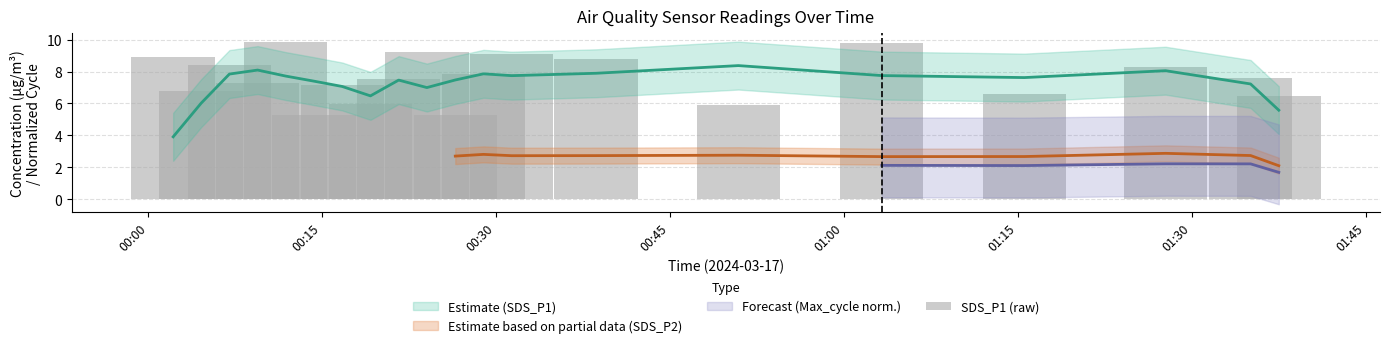

How many data points does each series have?

20